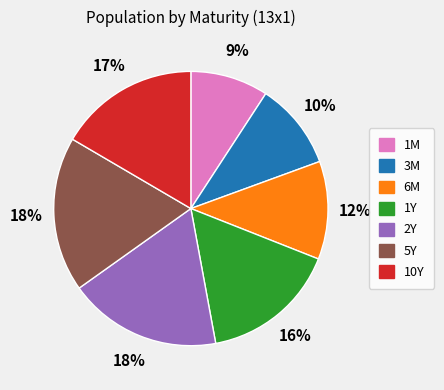

Does 10Y represent more than half of the total?

No